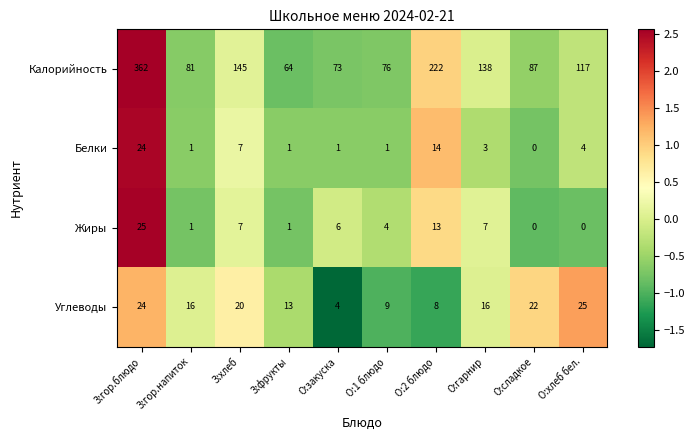

What is the smallest value displayed?

0